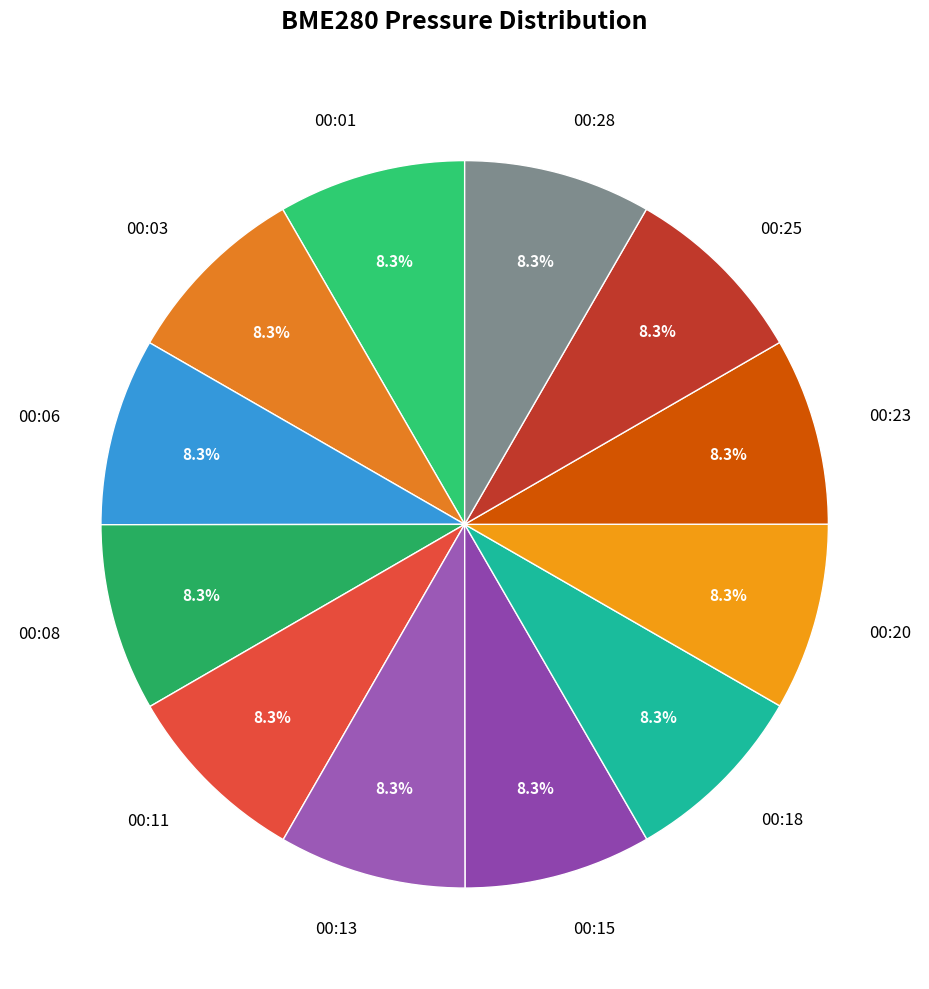

Approximately how many times larger is the value at 00:25 compared to 00:13?

1.0